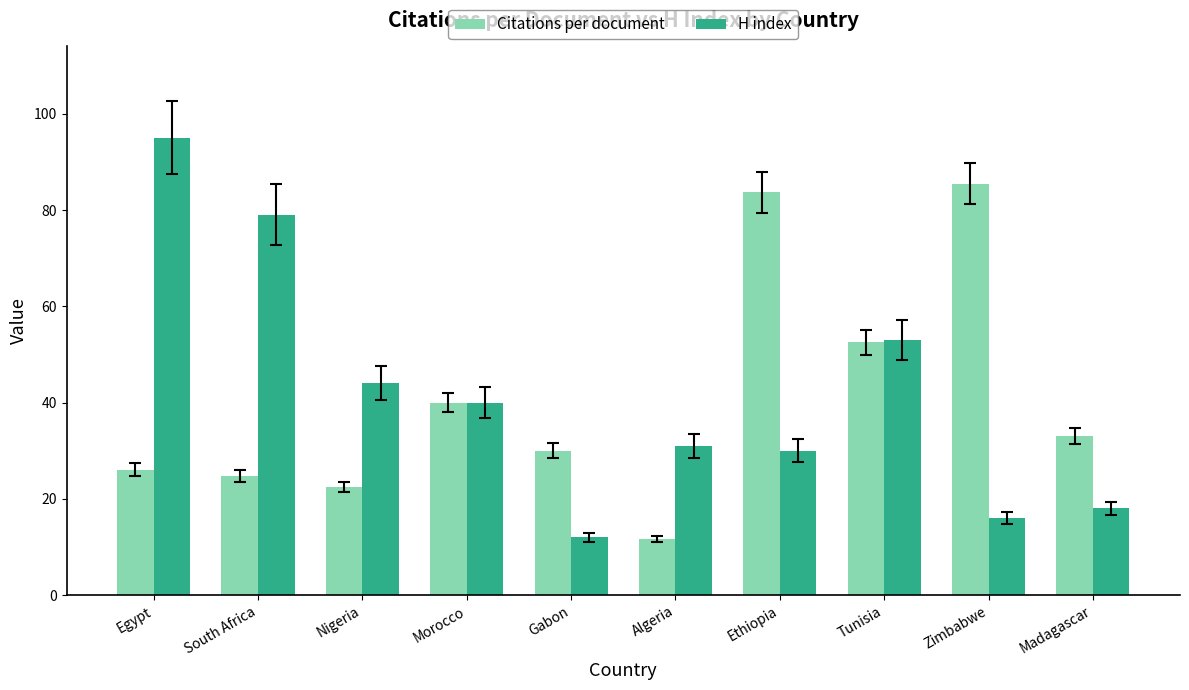

Is it true that H index equals 31.0 at Algeria?

True